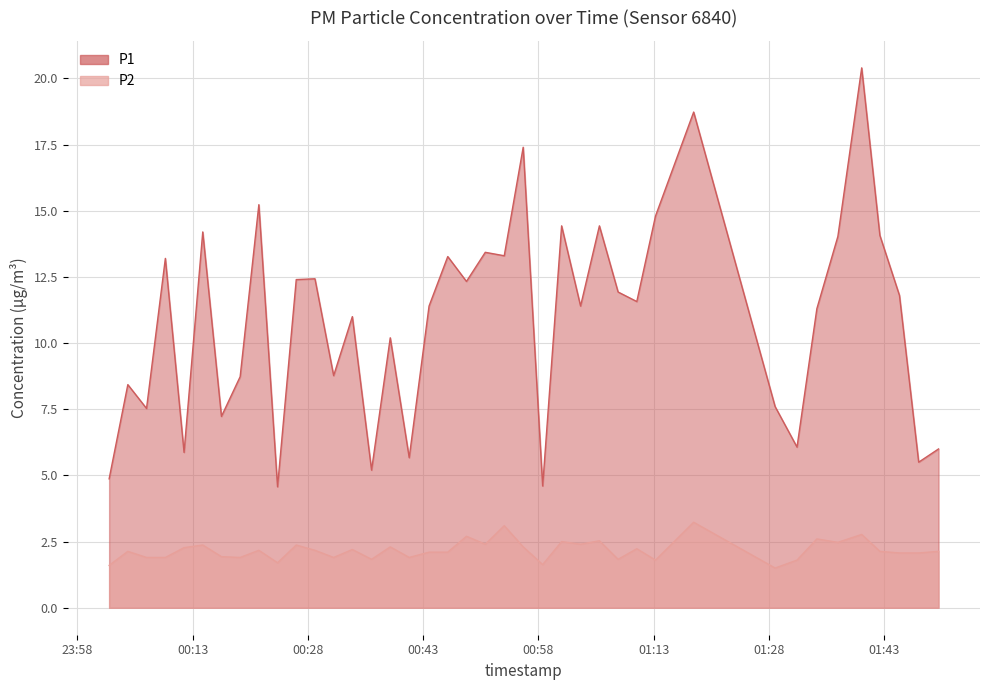

True or false: P2 and P1 intersect in this chart.

False